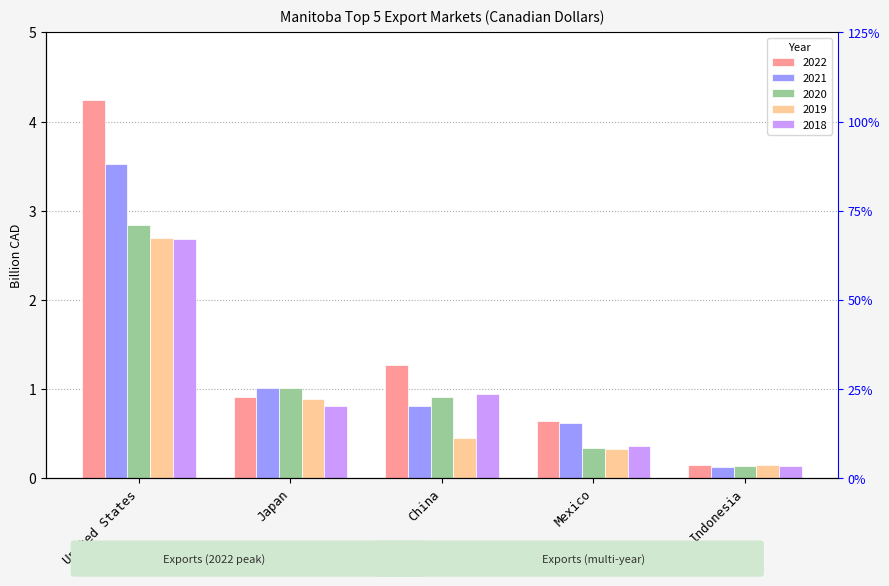

Reading right to left, extract all data points from this chart.

2022: 0.1	0.6	1.3	0.9	4.2
2021: 0.1	0.6	0.8	1.0	3.5
2020: 0.1	0.3	0.9	1.0	2.8
2019: 0.1	0.3	0.5	0.9	2.7
2018: 0.1	0.4	0.9	0.8	2.7